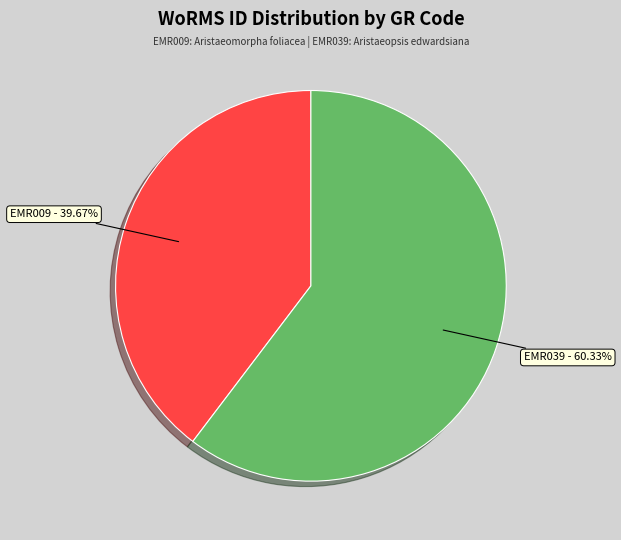

Count the number of slices in the pie.

2